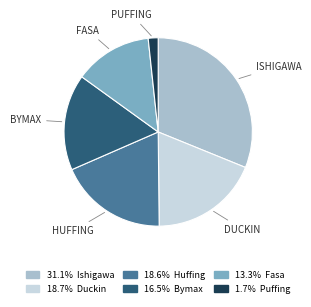

Is there a majority slice in this chart?

No